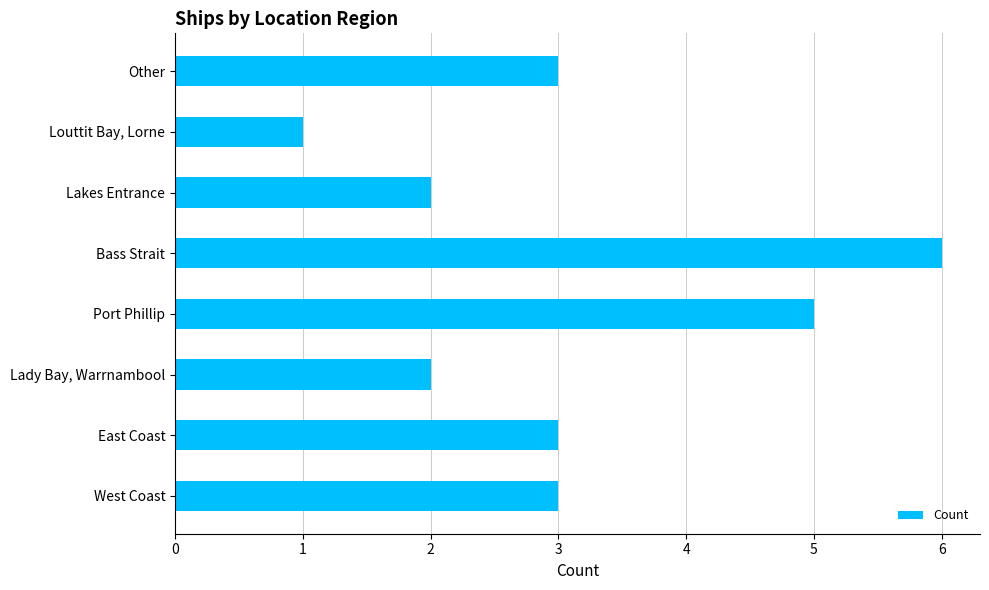

What is the change in value from Lady Bay, Warrnambool to Port Phillip?

+3